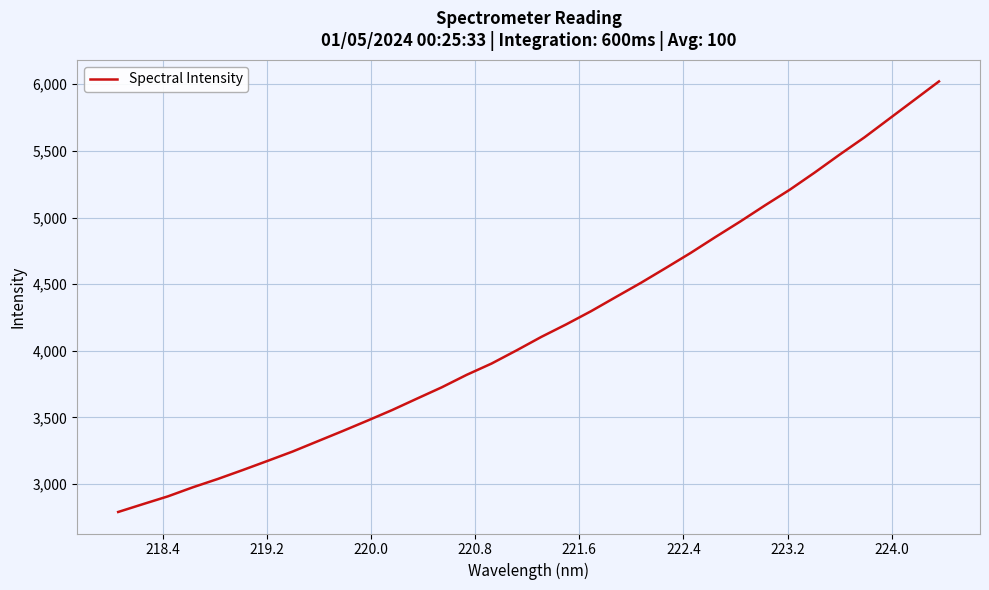

What is the difference between the maximum and minimum values?

3230.0